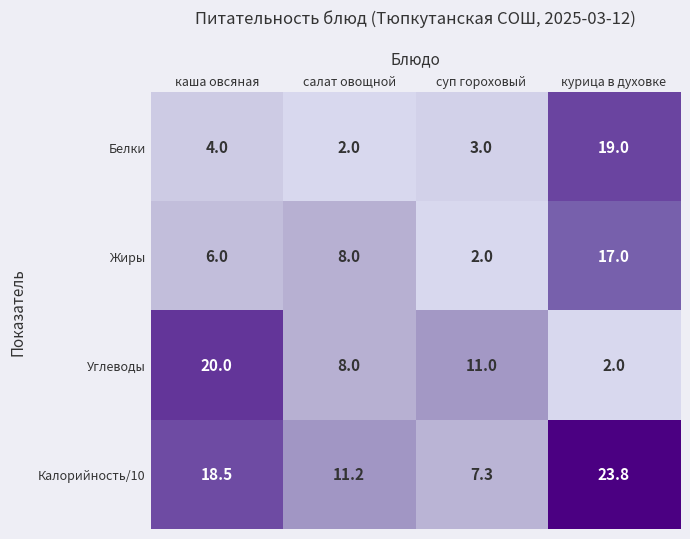

List the series in order of their overall mean, highest first.

Калорийность/10, Углеводы, Жиры, Белки